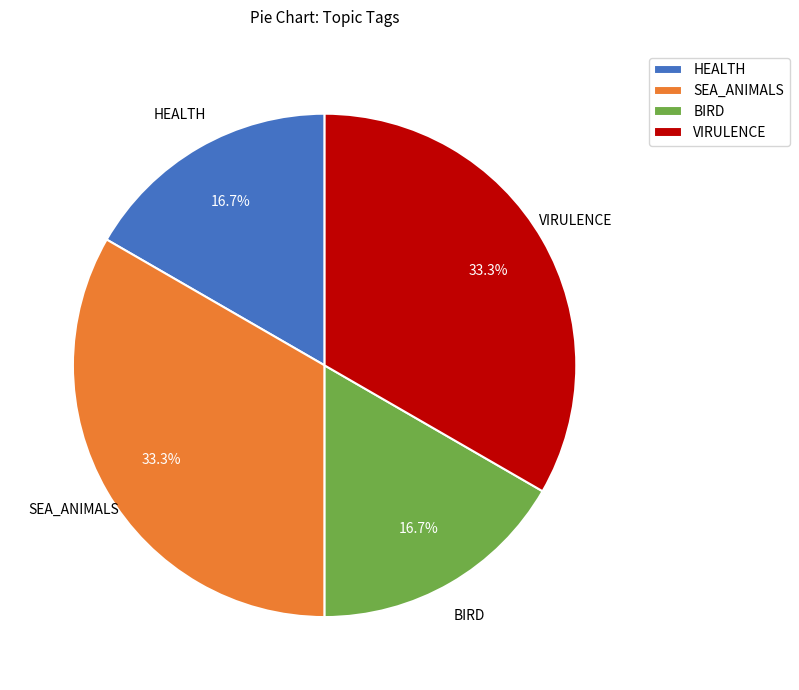

Between SEA_ANIMALS and HEALTH, which is larger?

SEA_ANIMALS